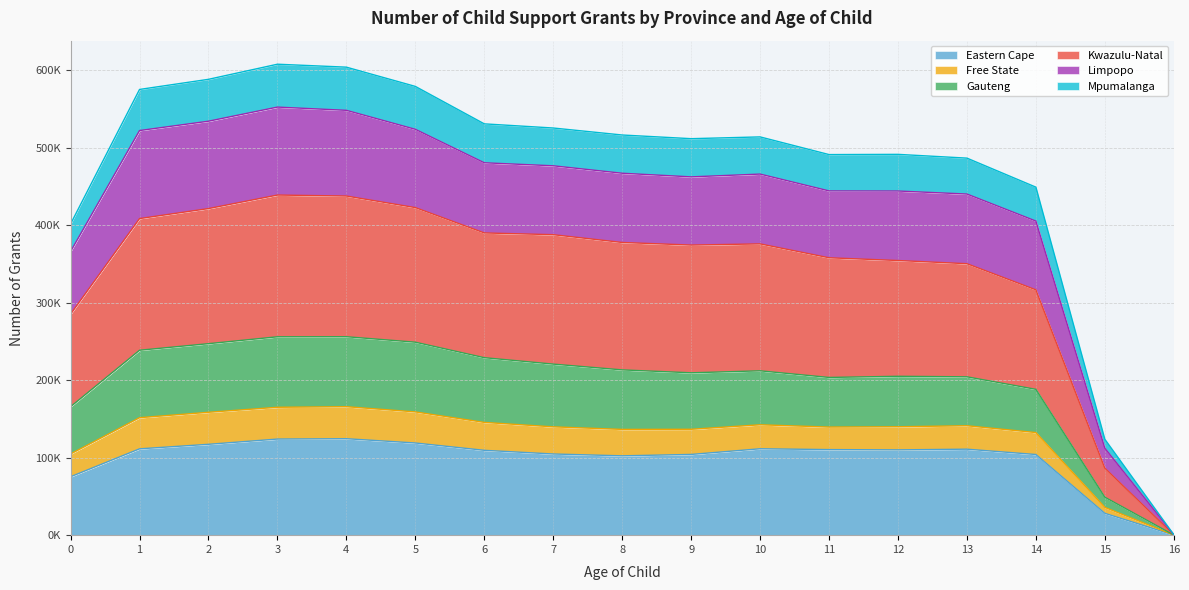

What is the value of the Eastern Cape point at the 7th from the left?

109545